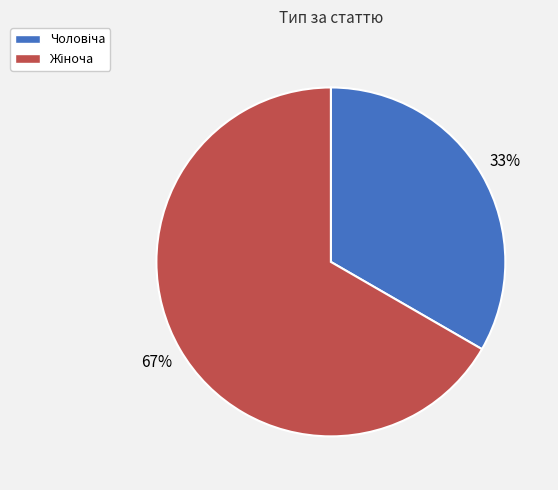

Is there any slice that represents more than half of the pie?

Yes